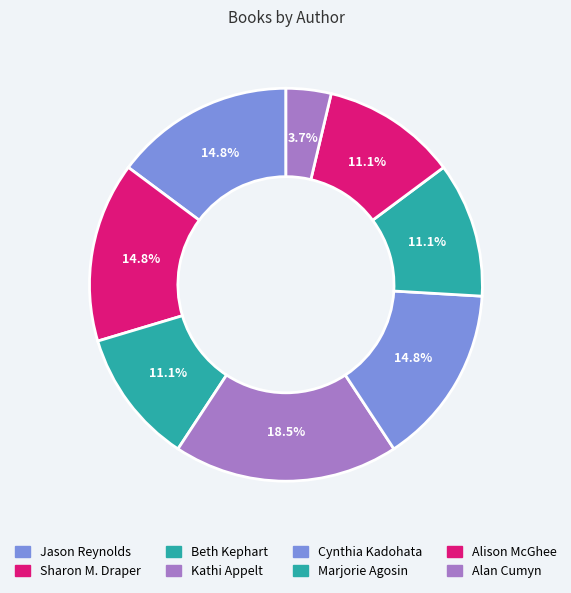

Count the number of slices in the pie.

8